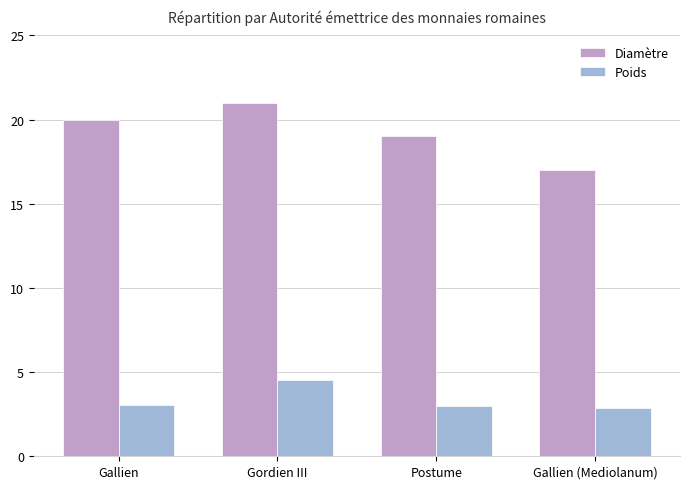

What is the minimum value shown in the chart?

2.9